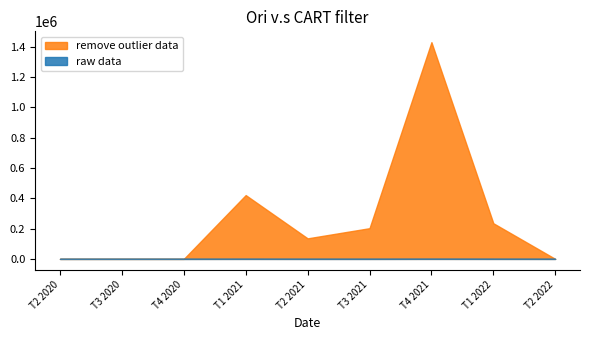

Between T4 2020 and T1 2022, which is larger?

T1 2022